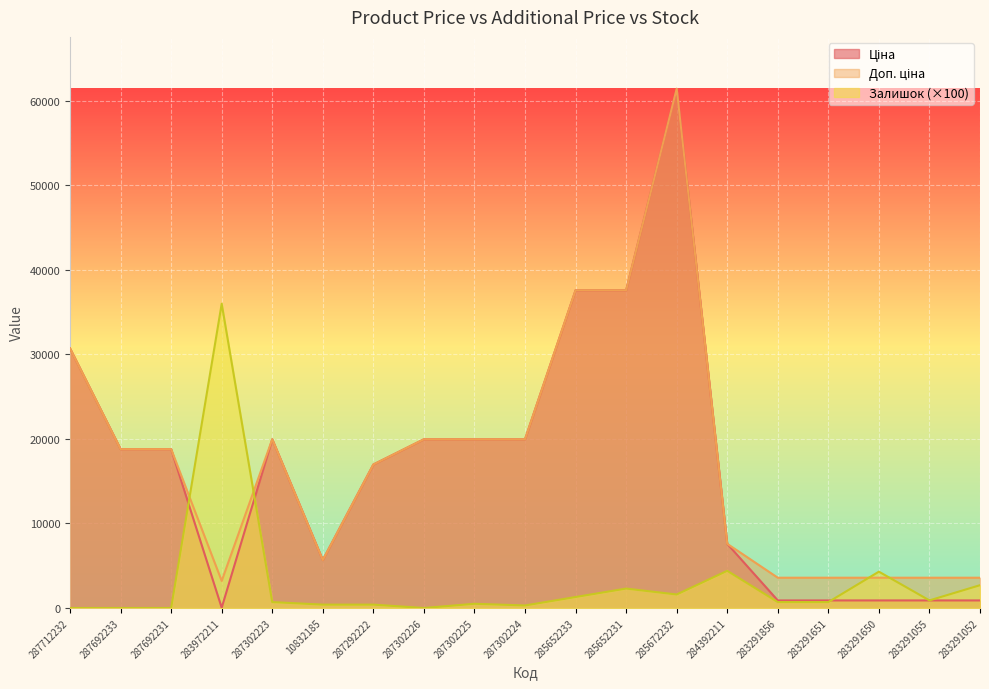

What are all the series names shown in the legend?

Ціна, Доп. ціна, Залишок